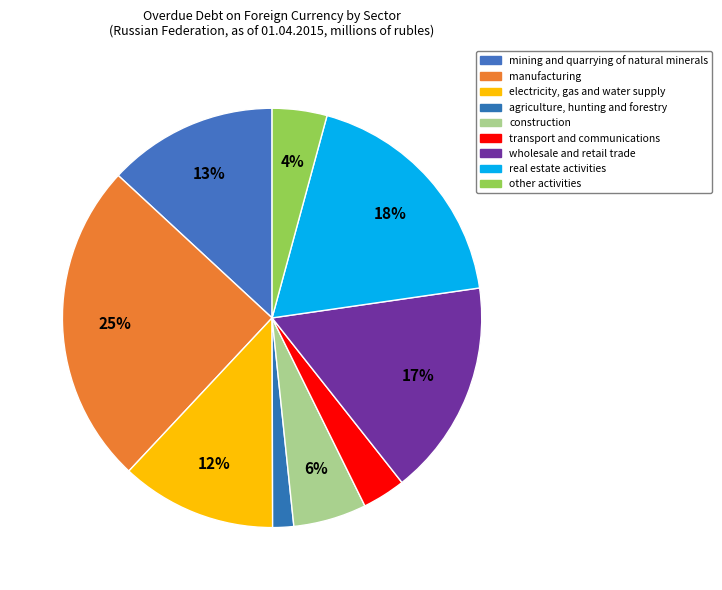

To the nearest percent, what is the difference between the construction and electricity, gas and water supply slice percentages?

6%